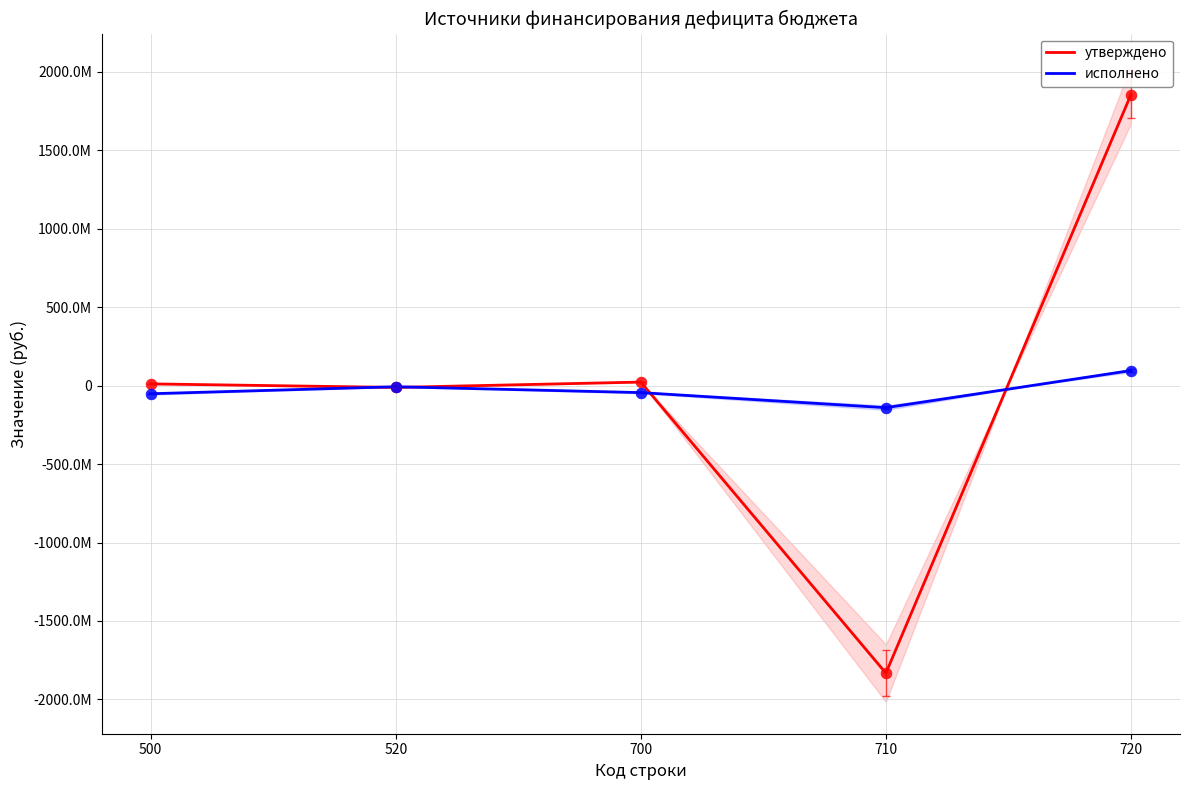

Which series reaches the minimum Y coordinate?

утверждено